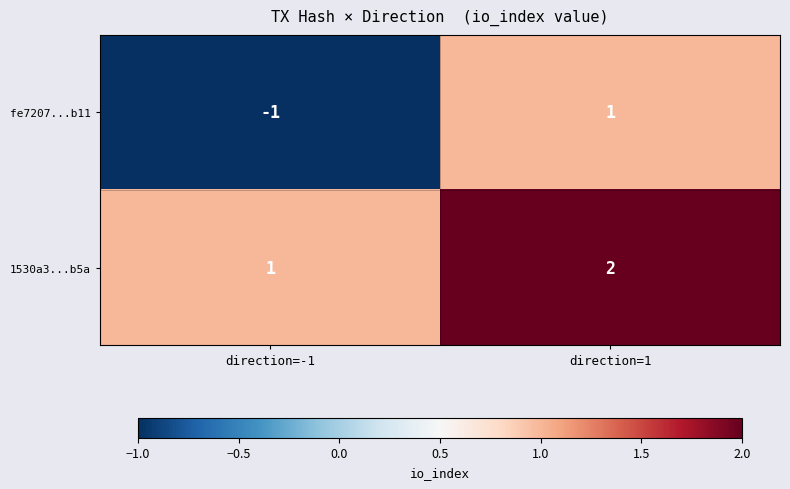

What is the maximum value shown in the chart?

2